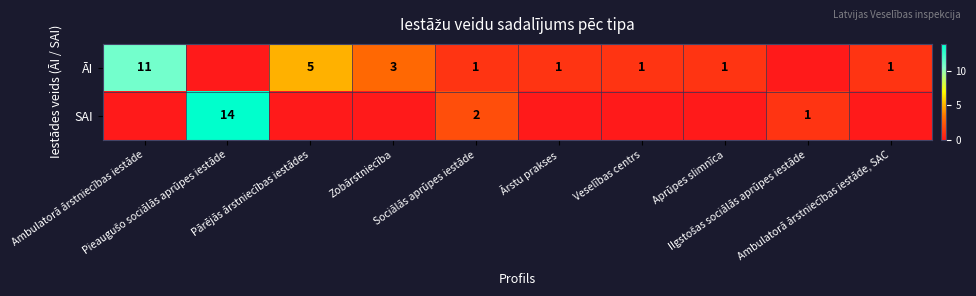

Is the value of SAI at Ambulatorā ārstniecības iestāde, SAC greater than the value of ĀI at Ārstu prakses?

No